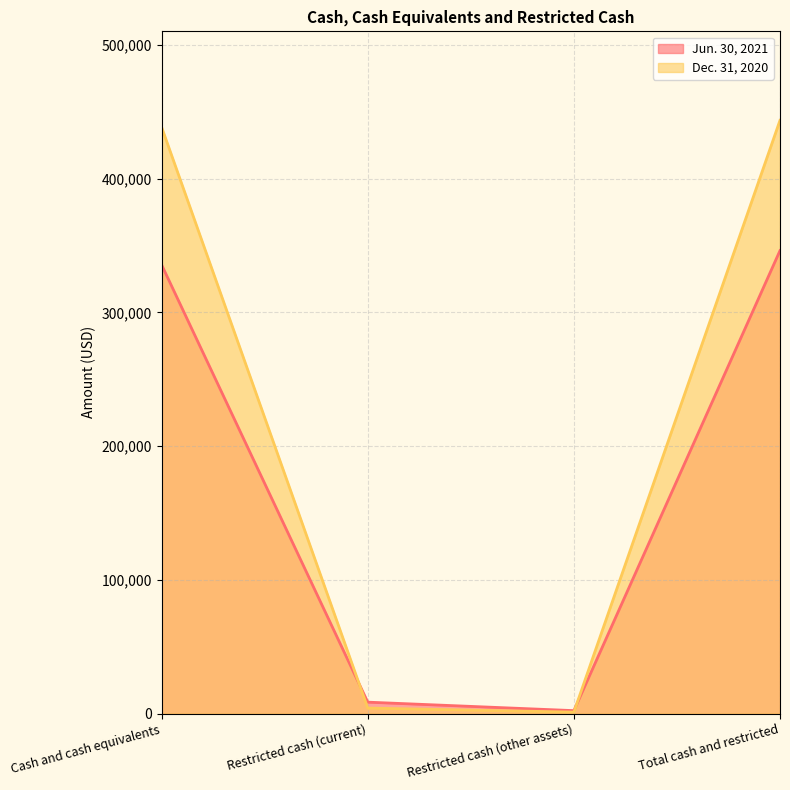

What is the maximum value for Jun. 30, 2021?

346163